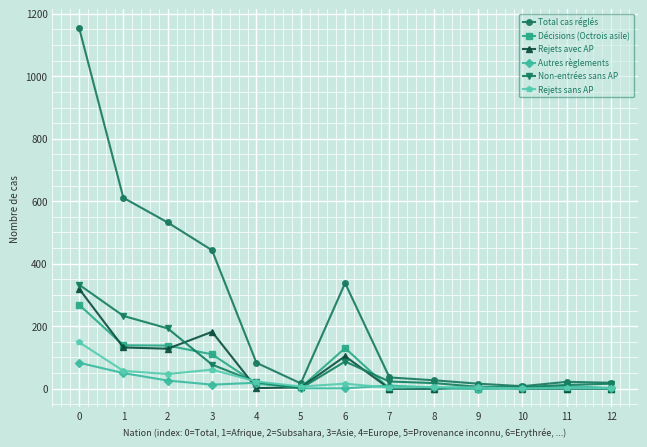

Which series has the largest total across all categories?

Total cas réglés